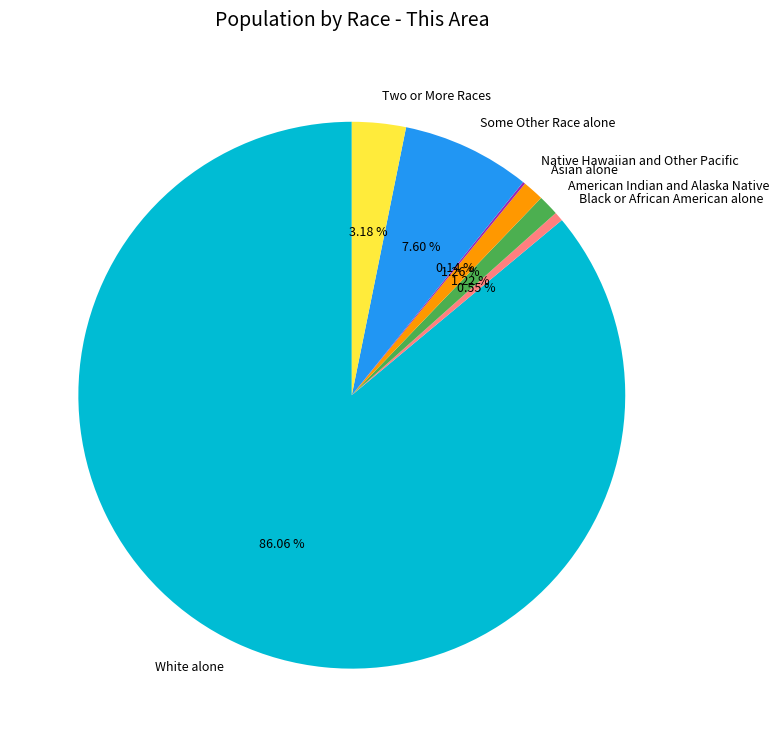

Is there any slice that represents more than half of the pie?

Yes